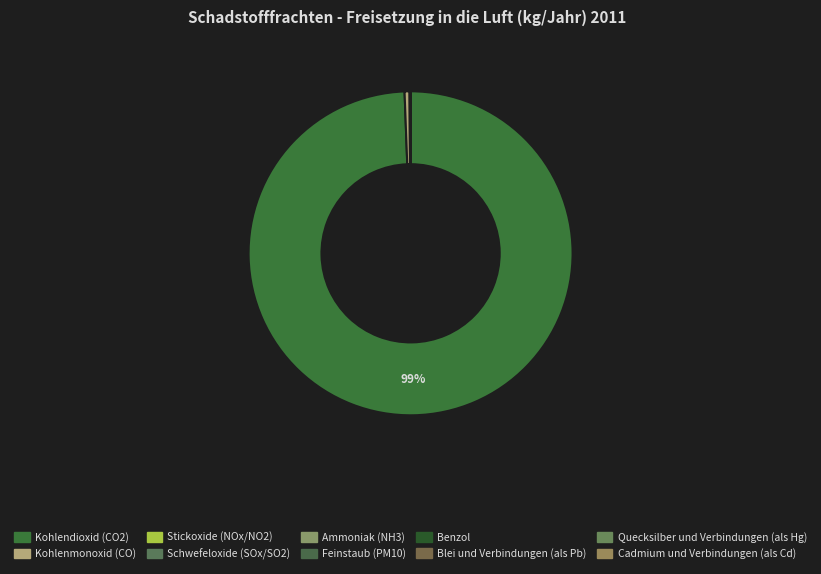

What is the majority slice?

Kohlendioxid (CO2)